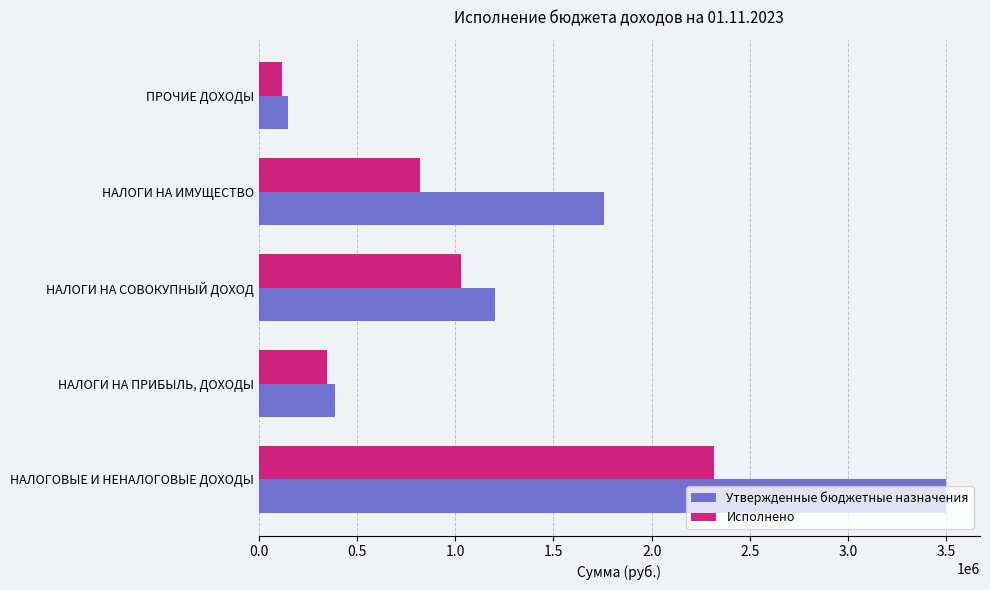

How many data points in Исполнено are less than 821246?

2